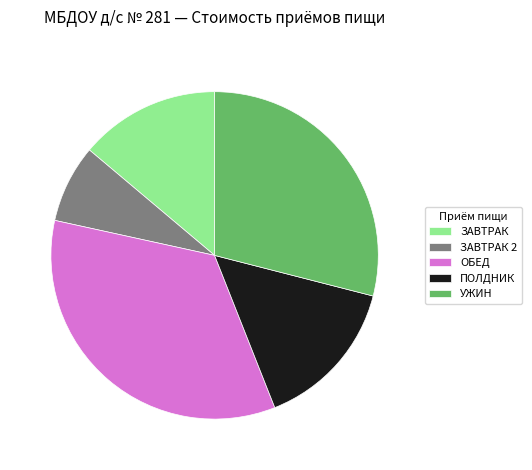

Which slice is the largest?

ОБЕД